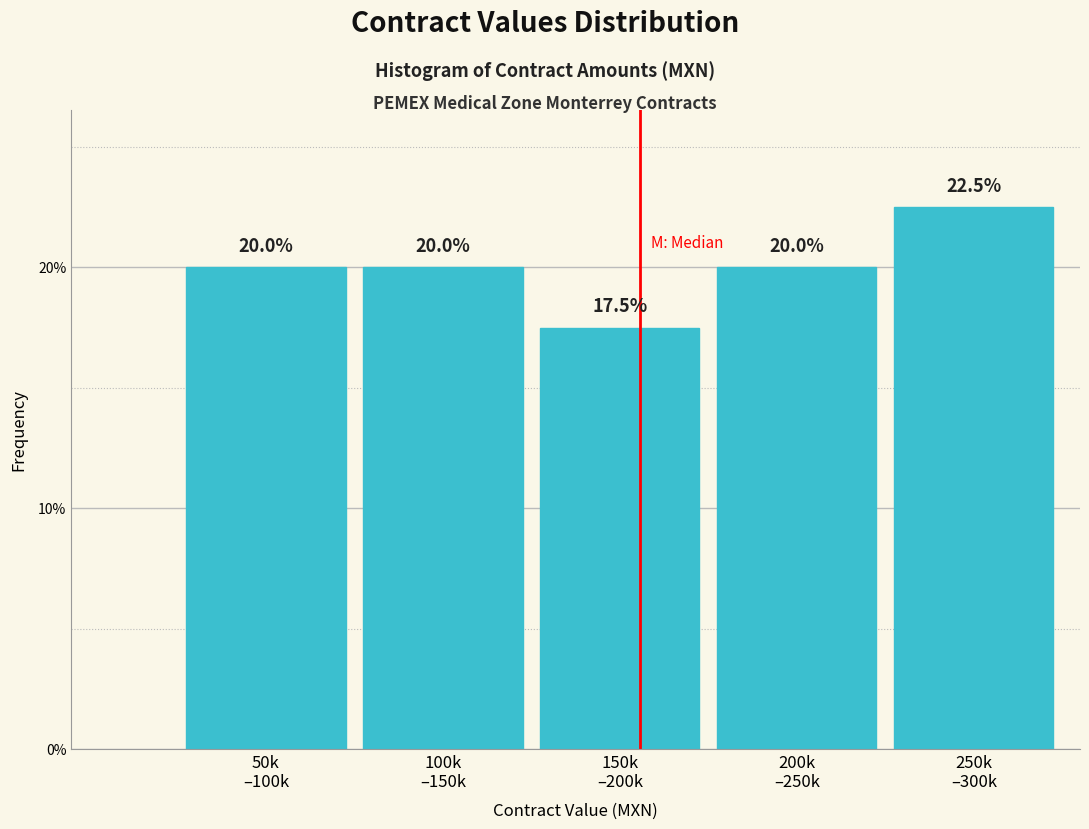

Reading left to right, list all the values displayed in this chart.

20.0	20.0	17.5	20.0	22.5